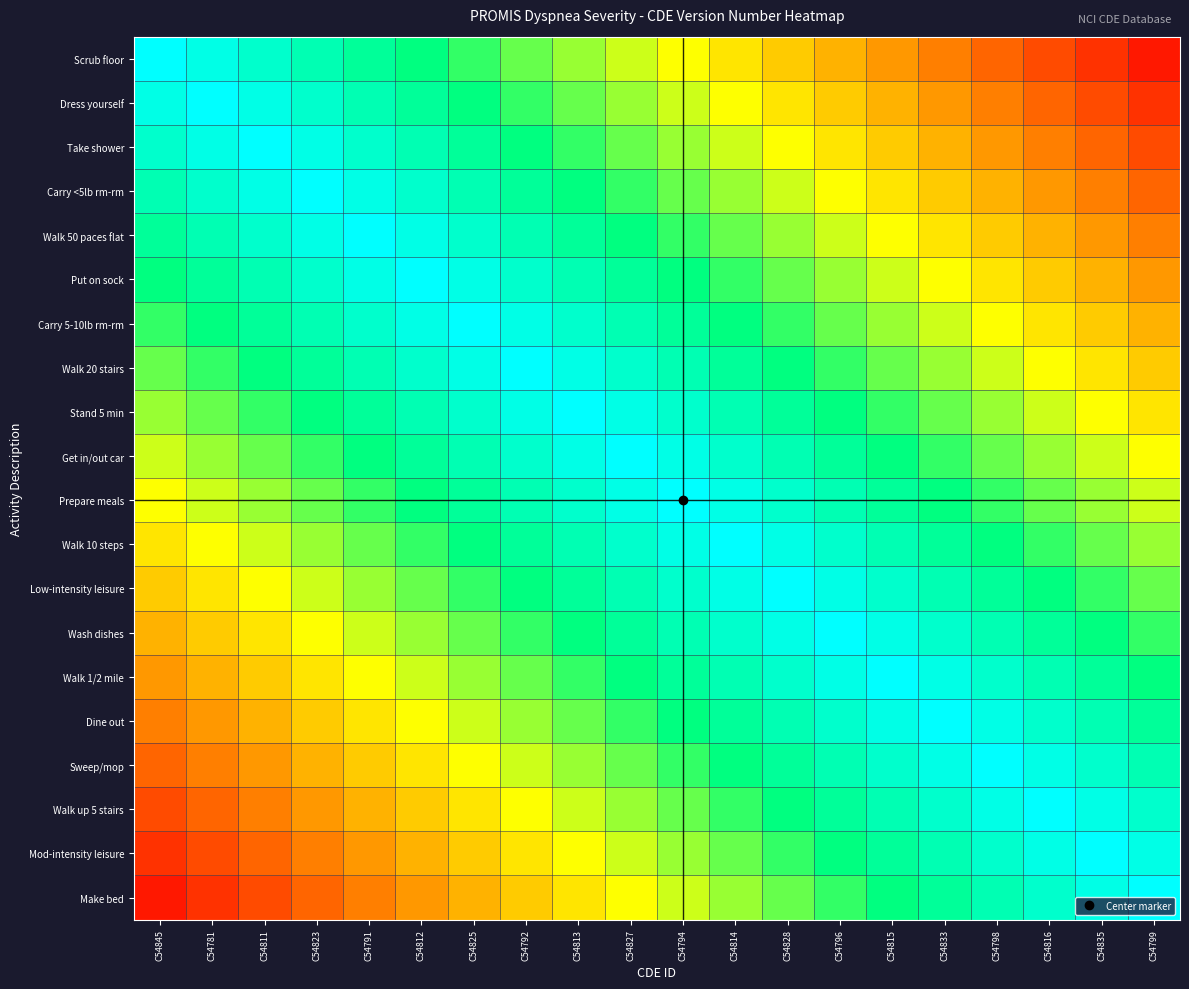

List the series in order of their peak value, lowest first.

Scrub floor, Dress yourself, Take shower, Carry <5lb rm-rm, Walk 50 paces flat, Put on sock, Carry 5-10lb rm-rm, Walk 20 stairs, Stand 5 min, Get in/out car, Prepare meals, Walk 10 steps, Low-intensity leisure, Wash dishes, Walk 1/2 mile, Dine out, Sweep/mop, Walk up 5 stairs, Mod-intensity leisure, Make bed